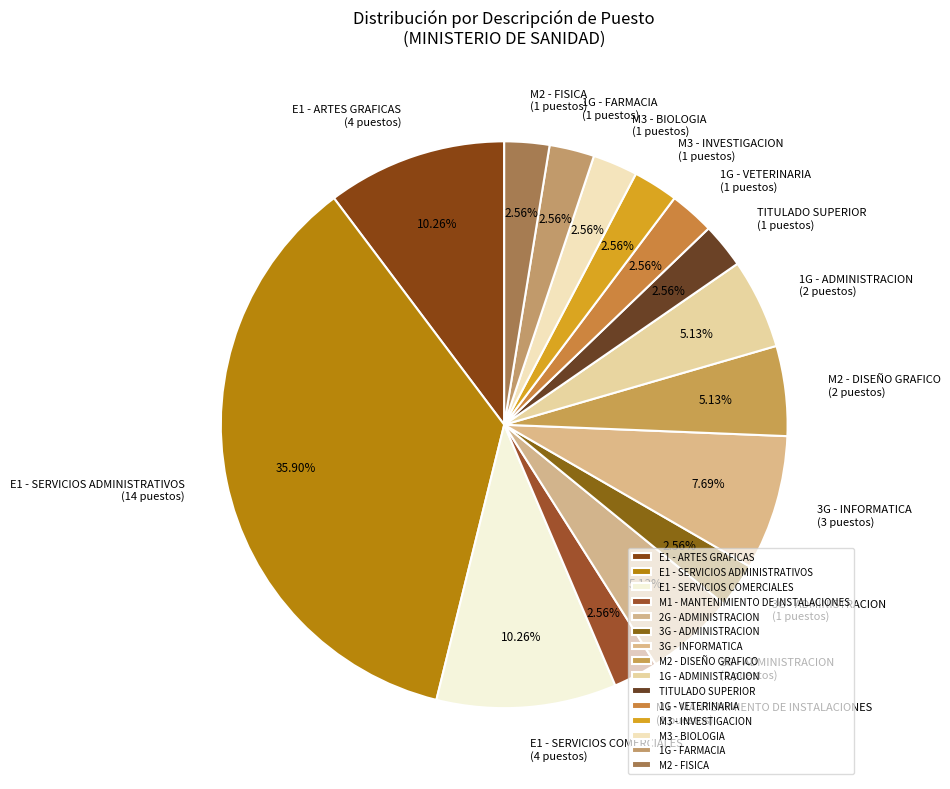

Do M2 - DISEÑO GRAFICO and E1 - SERVICIOS ADMINISTRATIVOS together represent more than half of the pie?

No